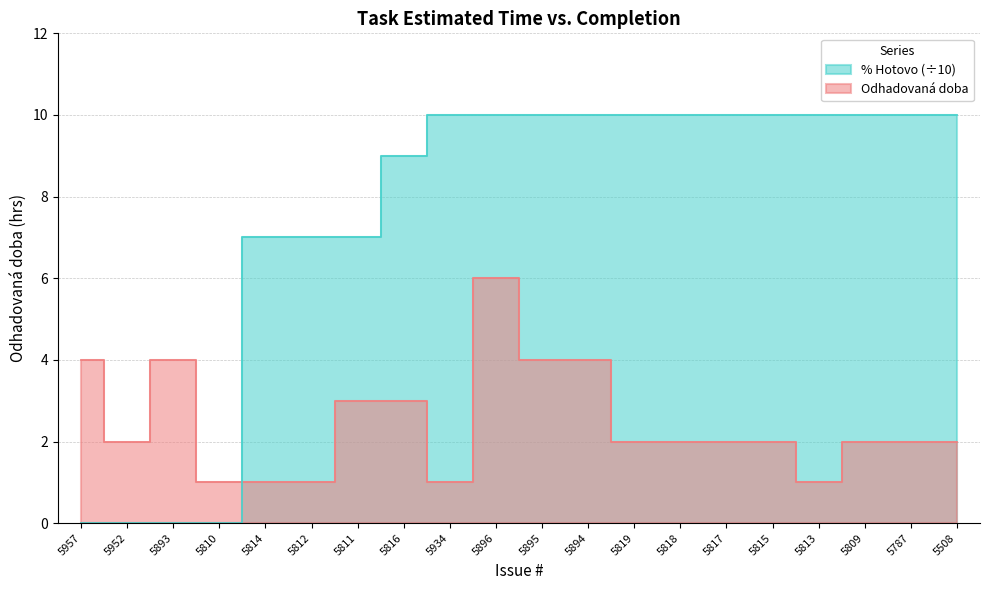

Which series has the largest range (max minus min)?

% Hotovo